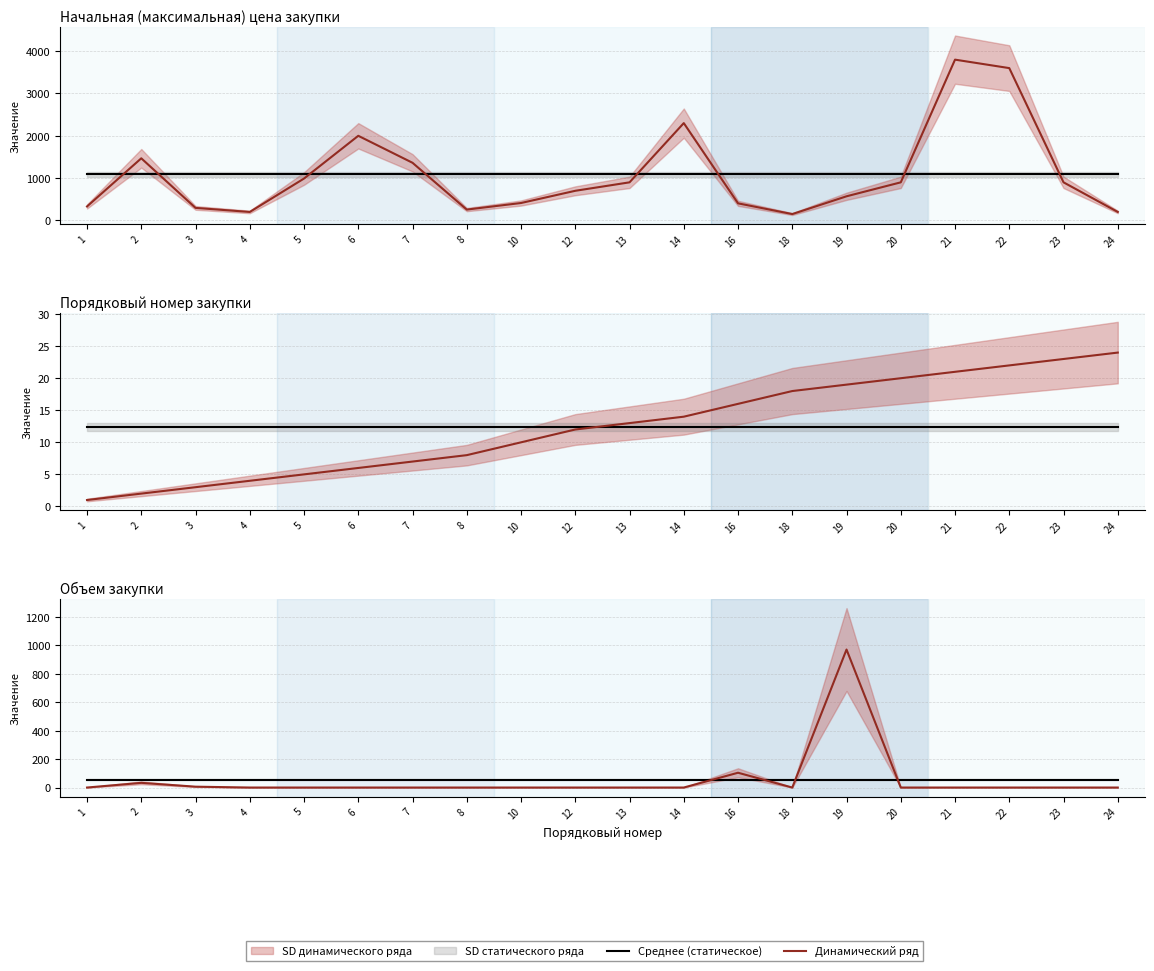

Reading left to right, extract all data points from this chart.

Среднее (статическое): 56.6	56.6	56.6	56.6	56.6	56.6	56.6	56.6	56.6	56.6	56.6	56.6	56.6	56.6	56.6	56.6	56.6	56.6	56.6	56.6
Динамический ряд: 1.0	34.0	7.0	1.0	1.0	1.0	1.0	1.0	1.0	1.0	1.0	1.0	105.0	1.0	971.0	1.0	1.0	1.0	1.0	1.0